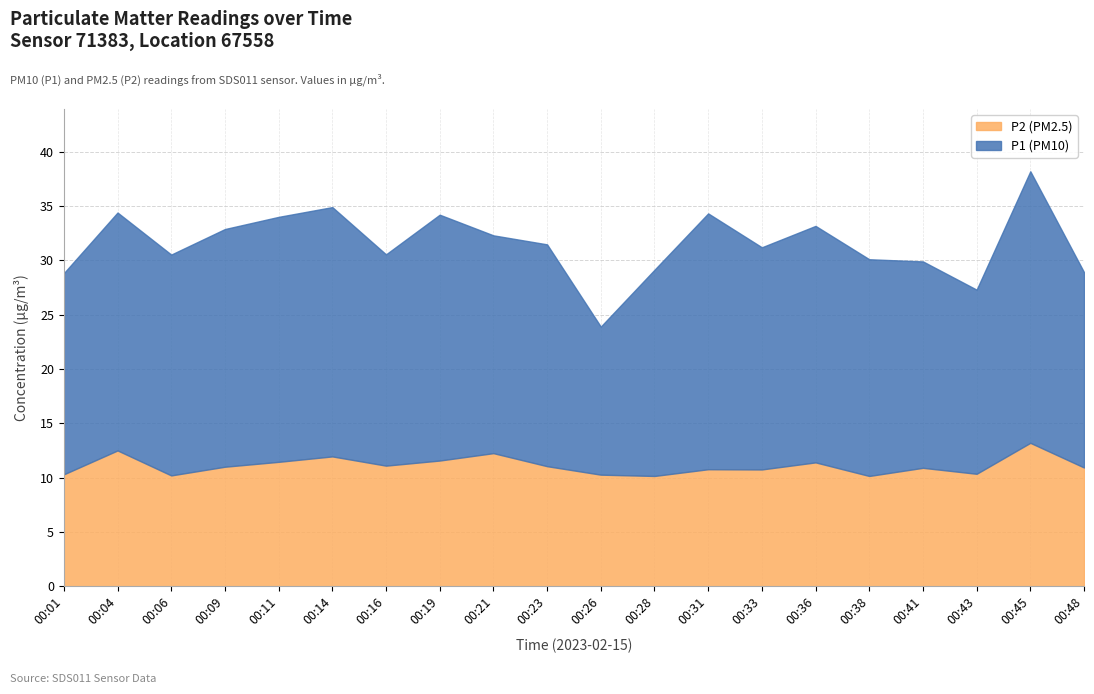

Reading left to right, transcribe all the data shown in this chart.

P1: 18.5	21.9	20.3	21.9	22.6	22.9	19.4	22.6	20.1	20.4	13.6	19.0	23.6	20.4	21.8	19.9	19.0	16.9	25.0	18.0
P2: 10.3	12.5	10.2	11.0	11.4	11.9	11.1	11.6	12.2	11.1	10.3	10.2	10.8	10.8	11.4	10.2	10.9	10.3	13.2	10.9